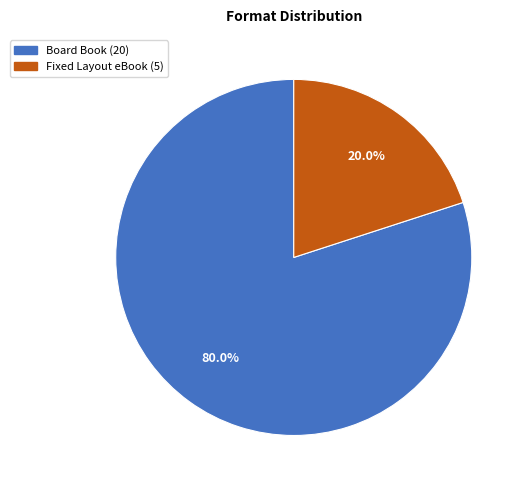

Which slice is the largest?

Board Book